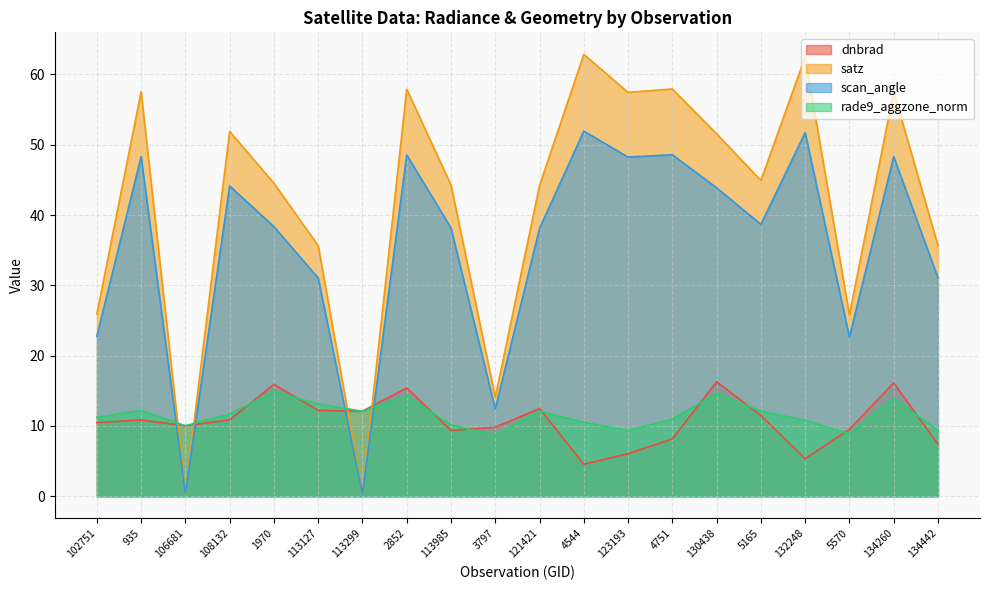

Which category has the highest value in the rade9_aggzone_norm series?

1970